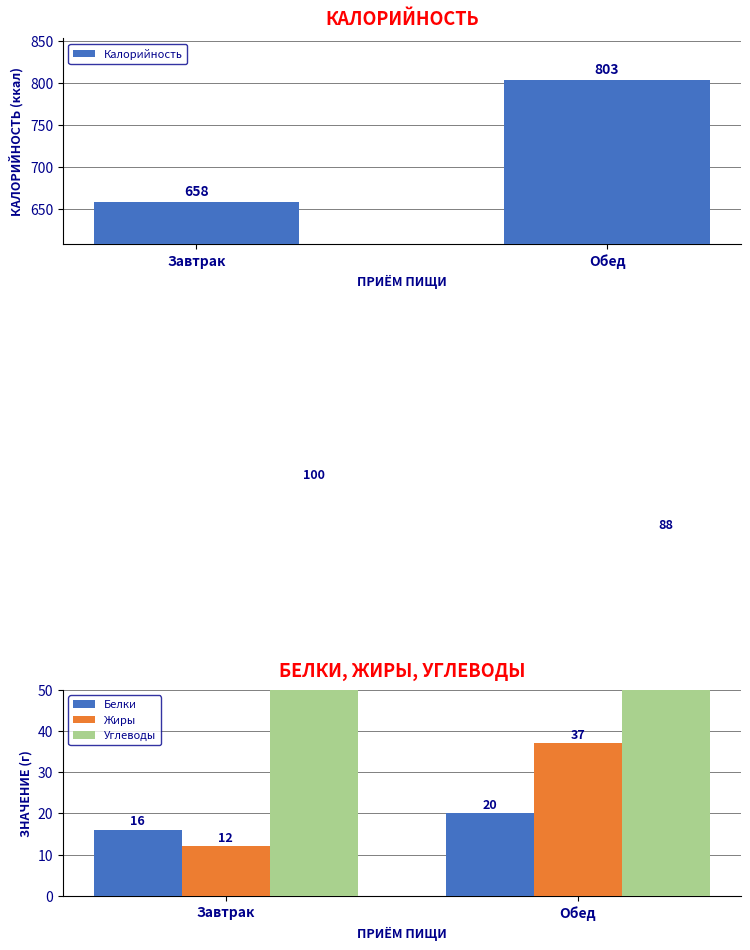

At which category is the sum across all series the highest?

Обед